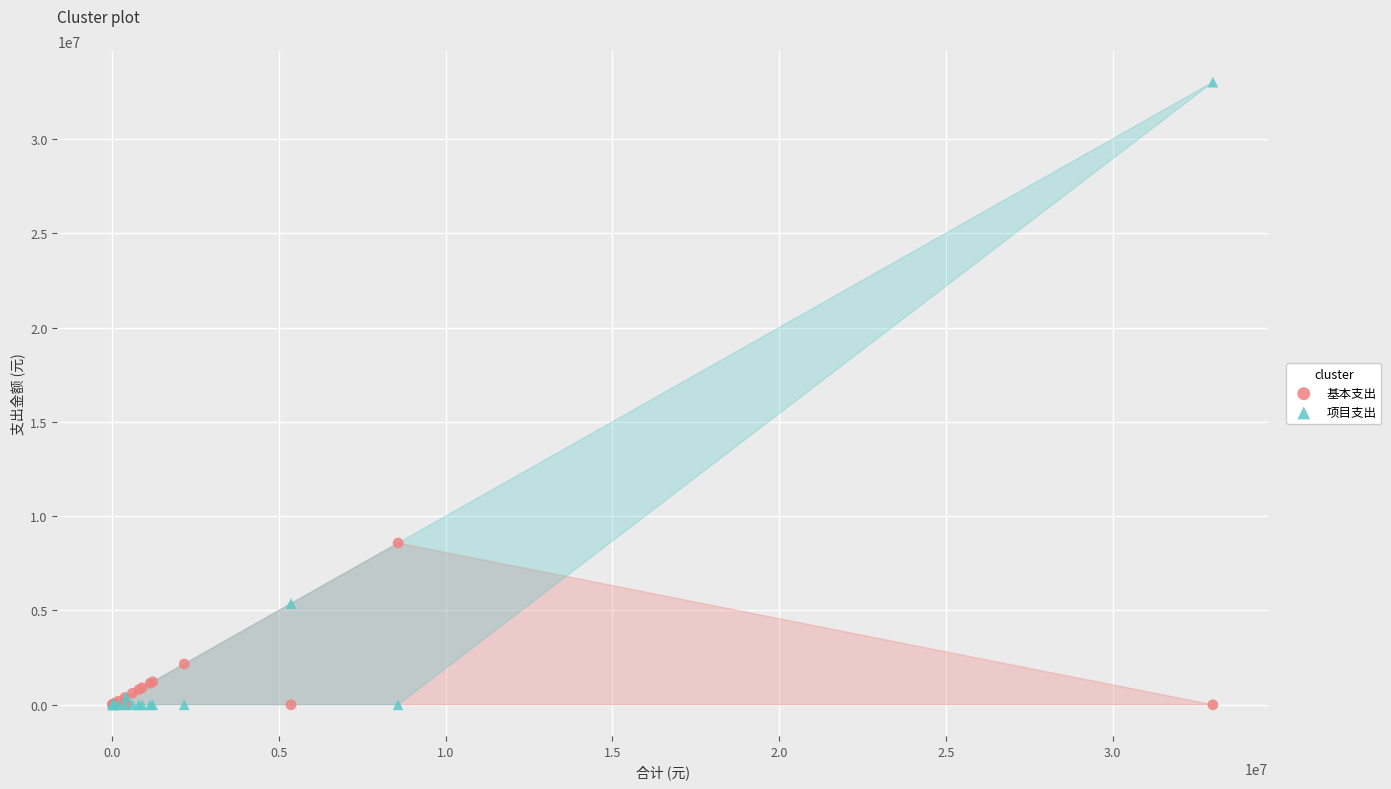

In the 基本支出 series, what Y value is closest to 4287894?

2162301.7